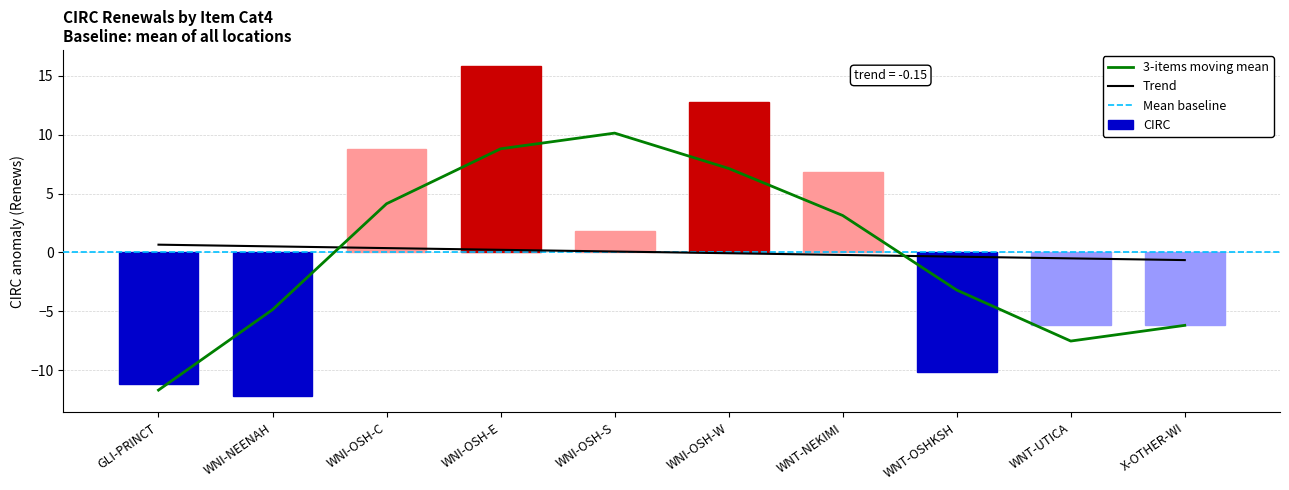

Are the bars grouped side by side (vs. stacked)?

No